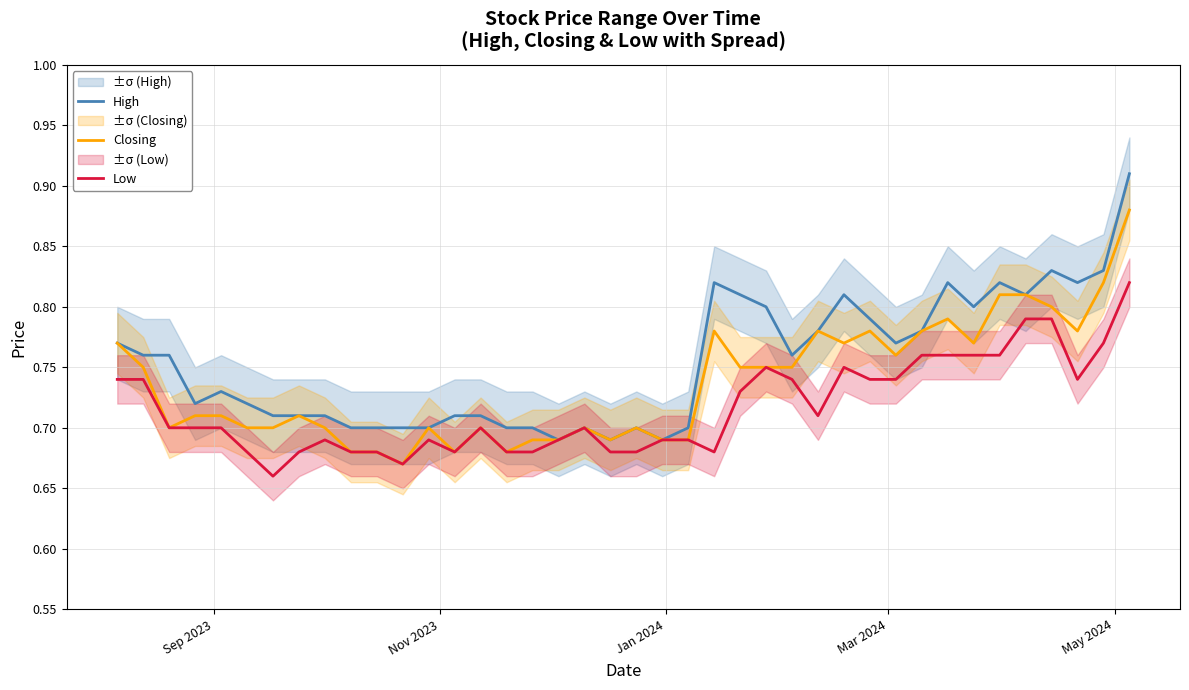

True or false: Low and Closing intersect in this chart.

False